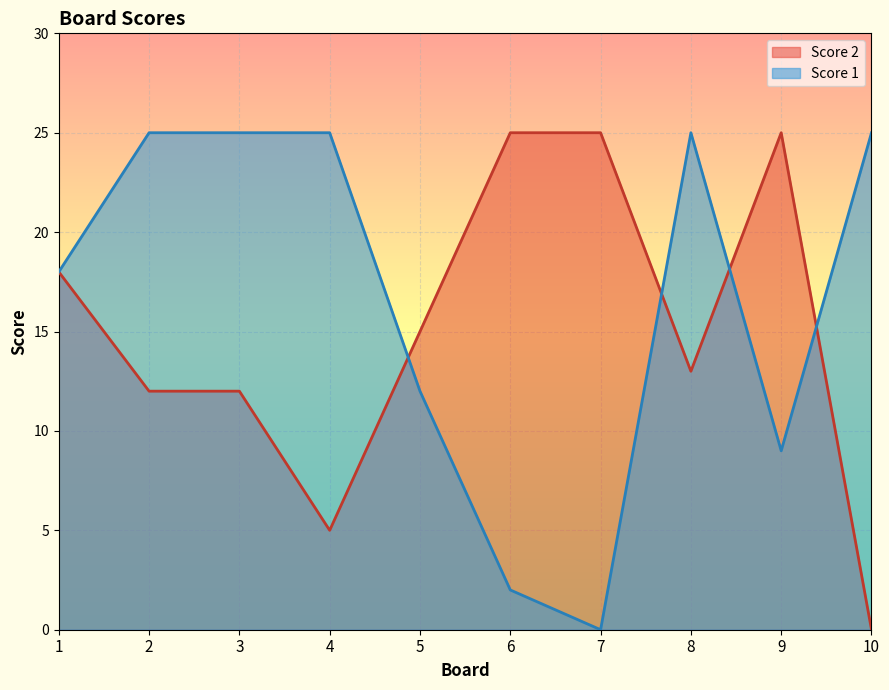

Rank the series by their maximum value, from lowest to highest.

Score 1, Score 2